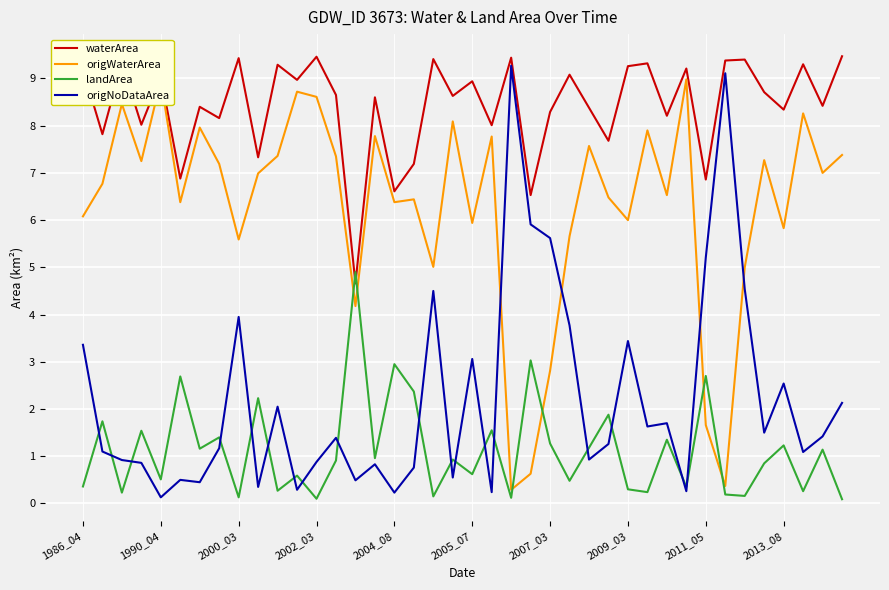

Which series has the largest total across all categories?

waterArea